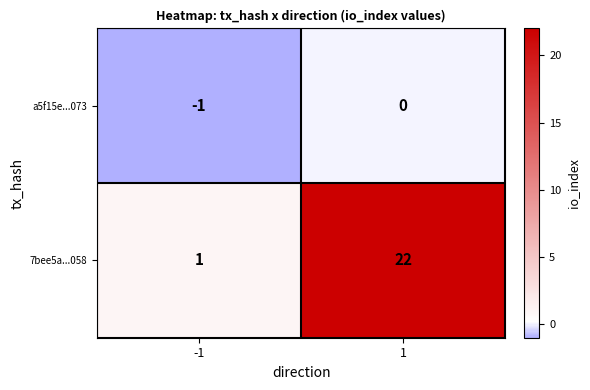

True or false: a5f15e...073 has a value of 0 at 1.

True